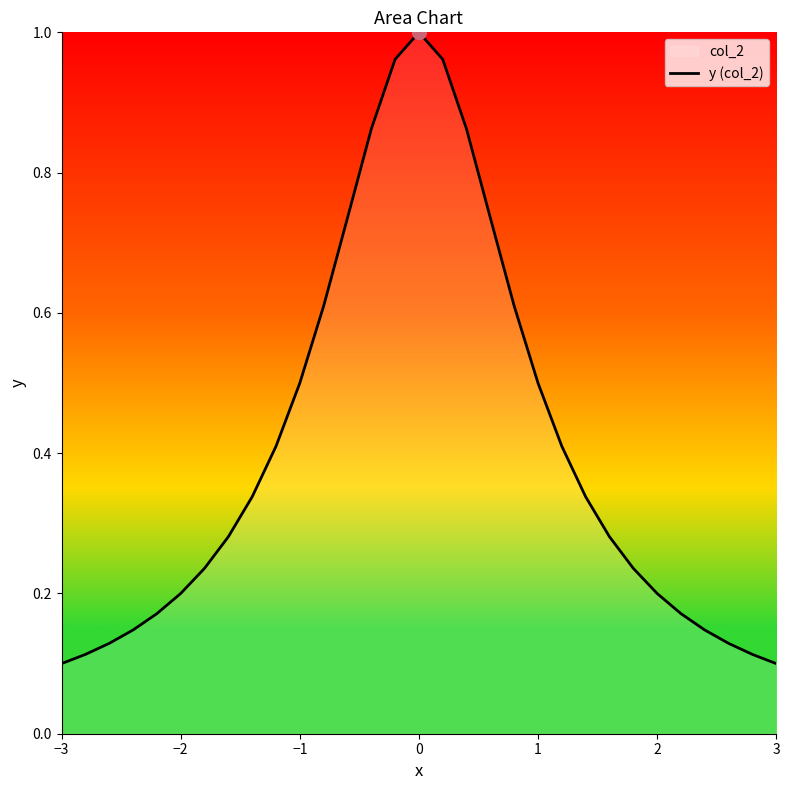

True or false: the data shows 0.8 at 1.

False